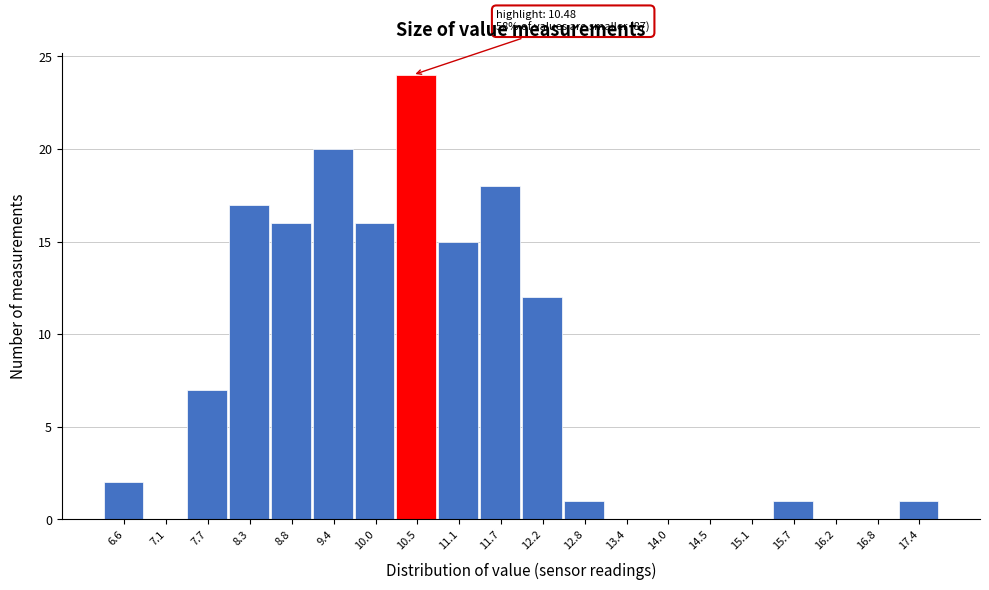

Over which range of the x-axis is the bar tallest?

10.3 to 10.8